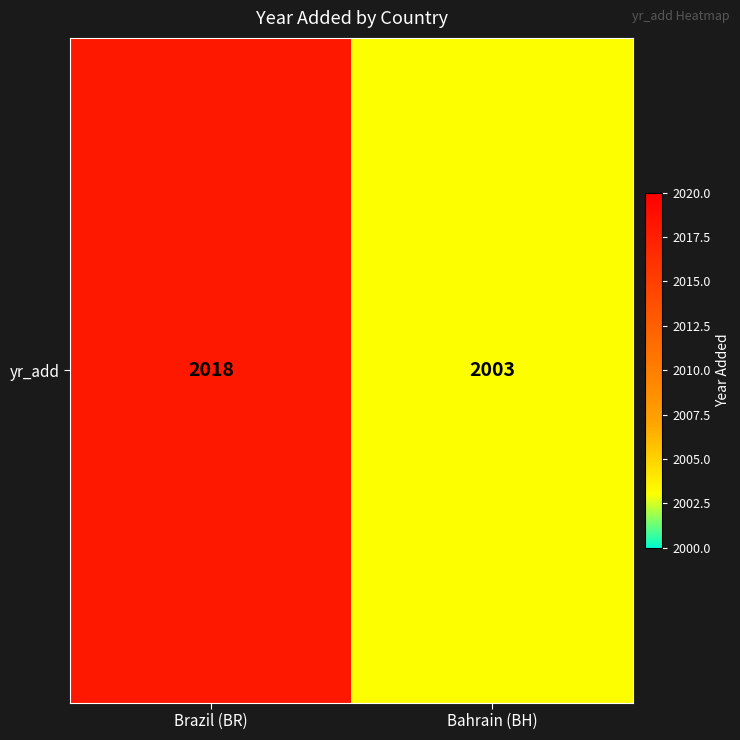

What is the difference between the values at Brazil (BR) and Bahrain (BH)?

15